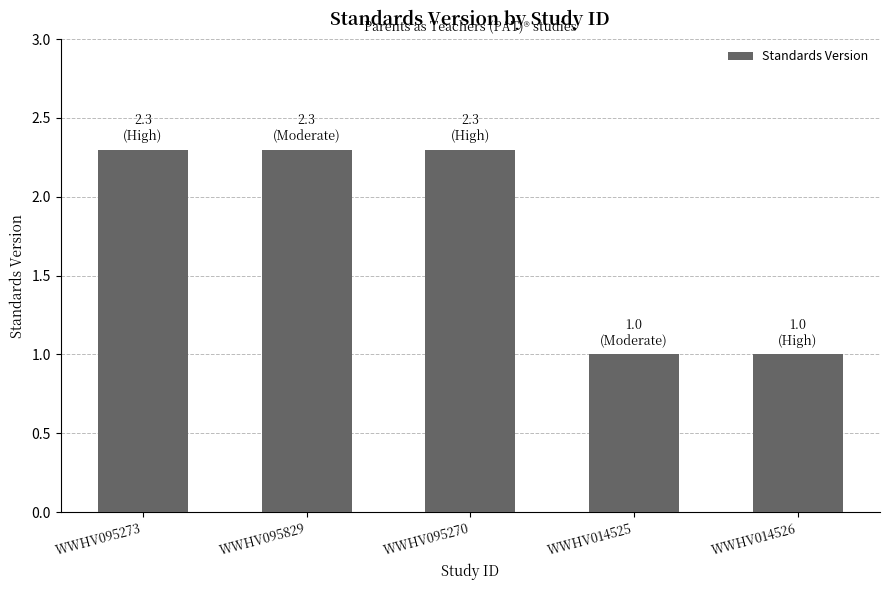

What position from the left is WWHV014525?

4